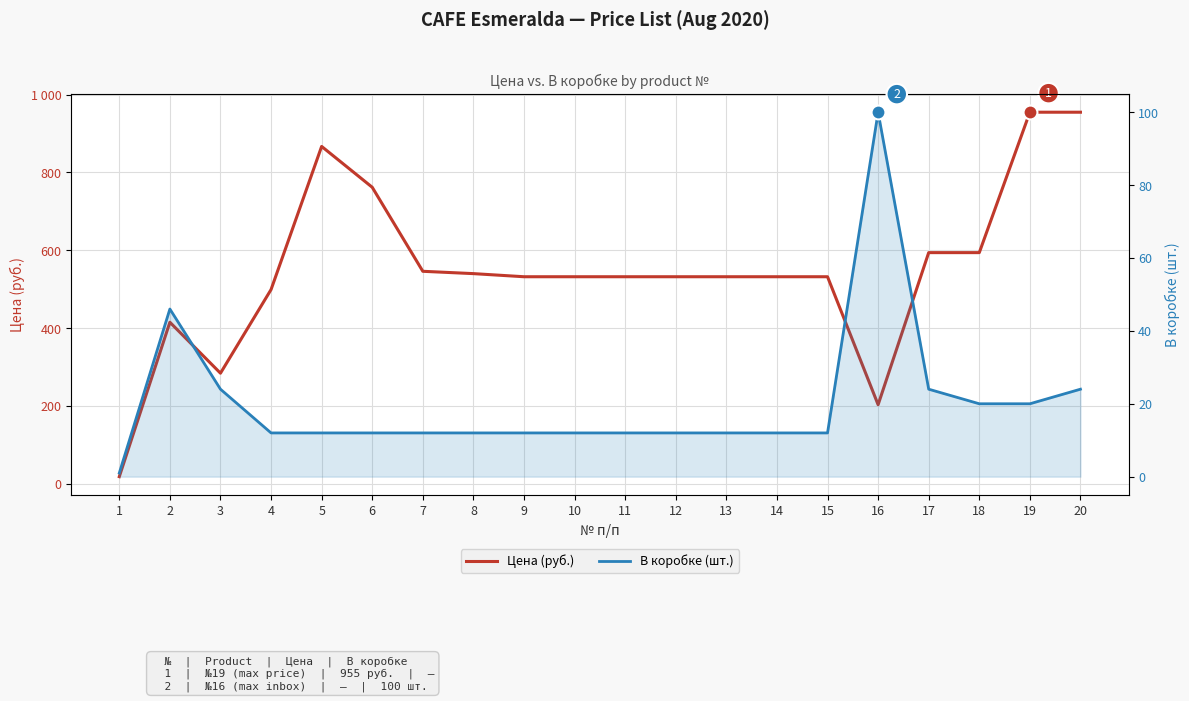

What is the total value across all series at 13?

544